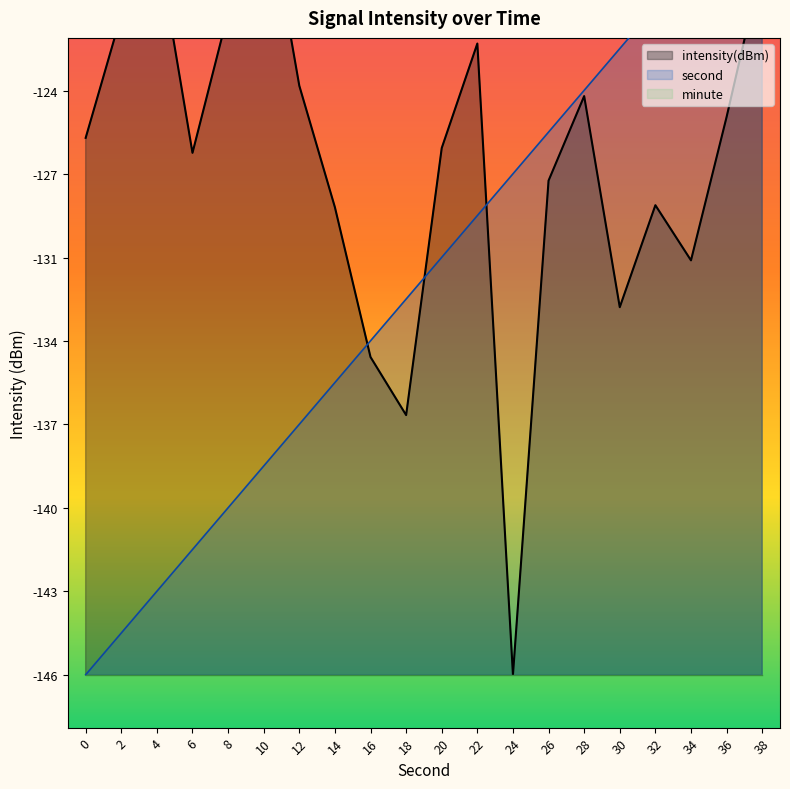

List the series in order of their overall mean, highest first.

intensity(dBm), second